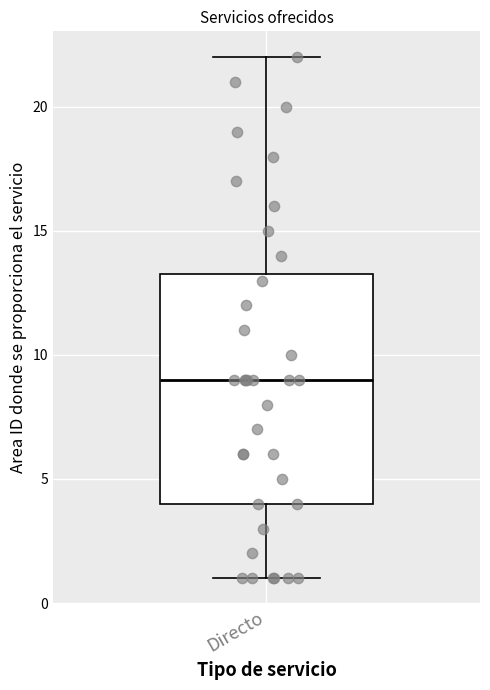

Where is the upper edge of the box for Directo on the y-axis? The values are not printed on the chart, so give them approximately, as read against the axis.

13.5